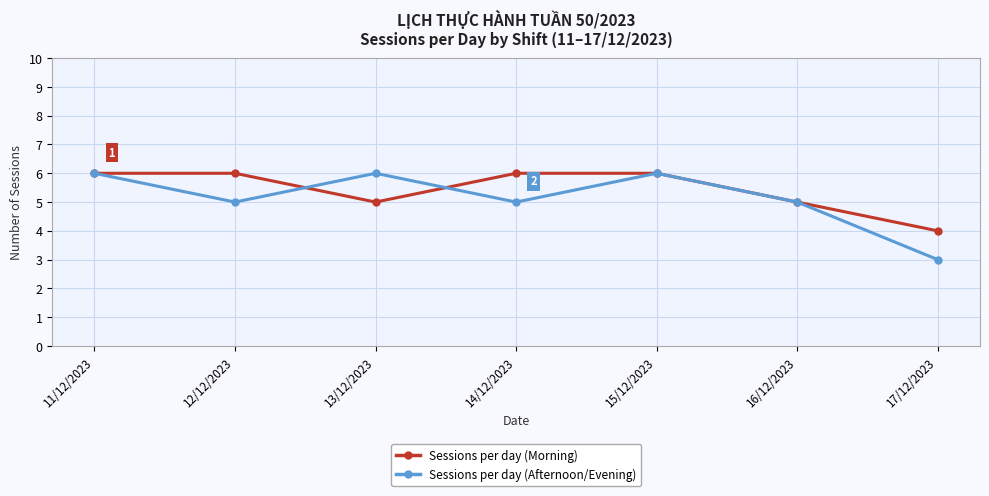

What is the maximum value shown in the chart?

6